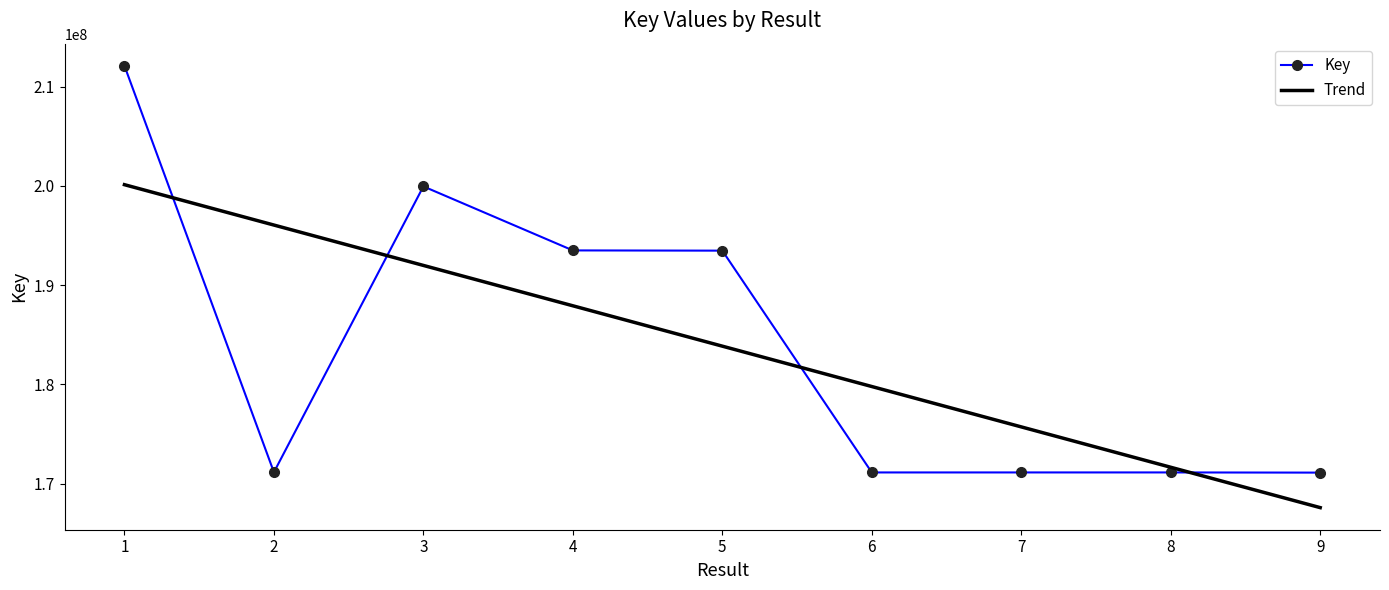

What is the difference between the values at 8 and 2?

20223